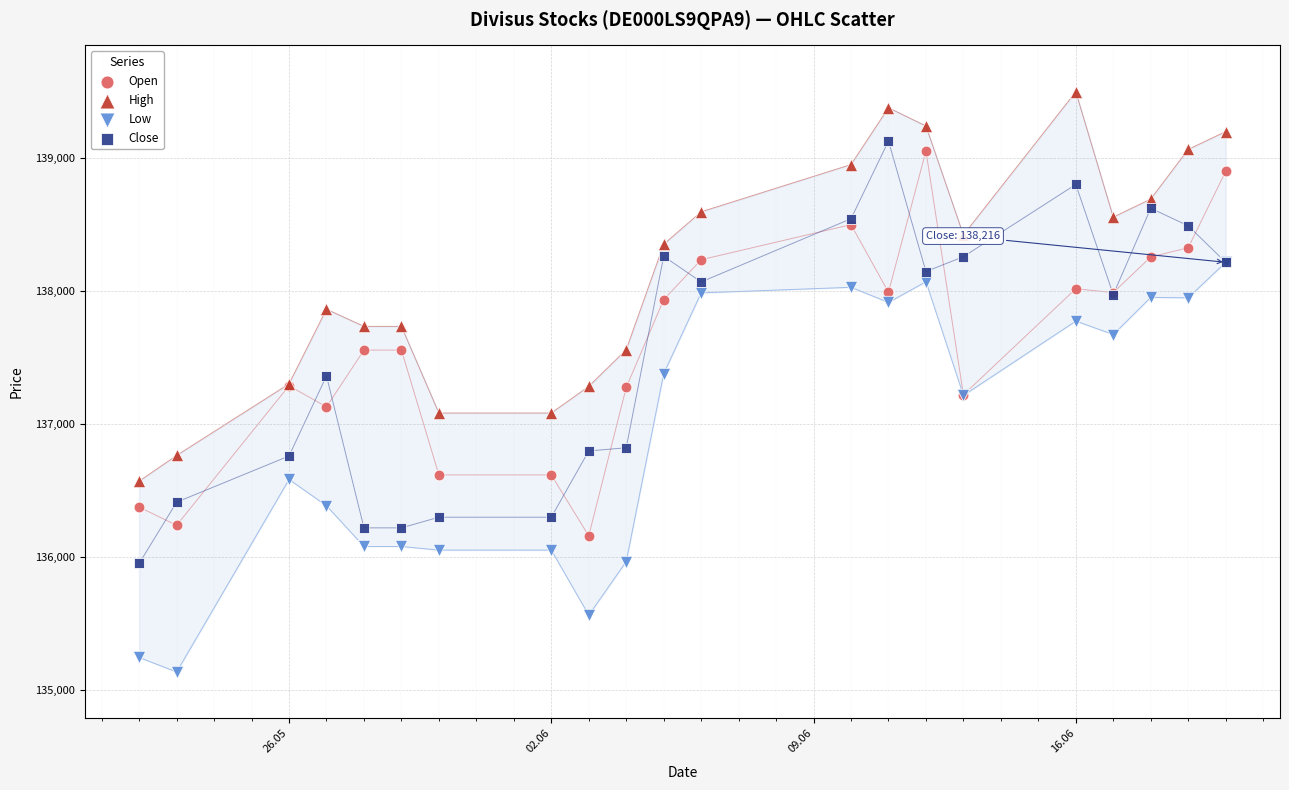

Which series contains the lowest Y value?

Low